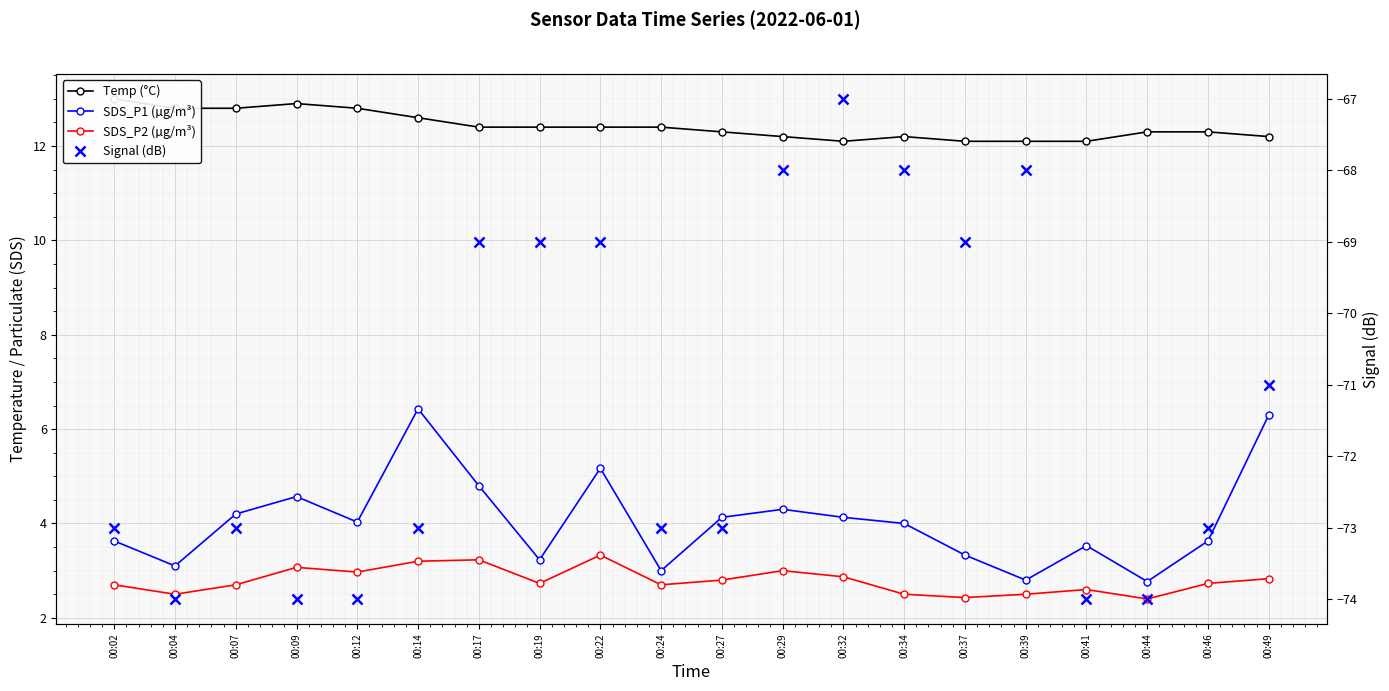

Which series has the largest range (max minus min)?

Signal (dB)